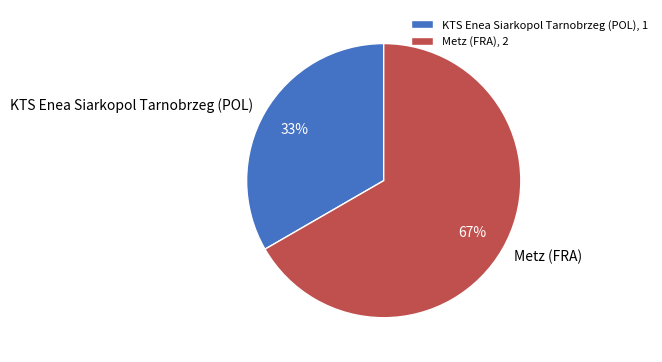

How many segments does this pie chart have?

2